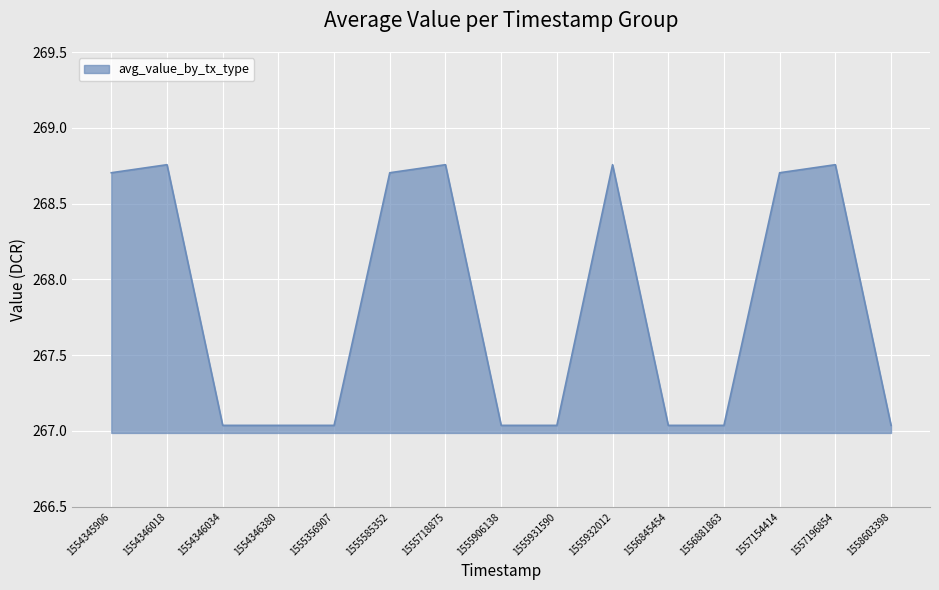

Is it true that the value at 1555931590 is 424.7?

False